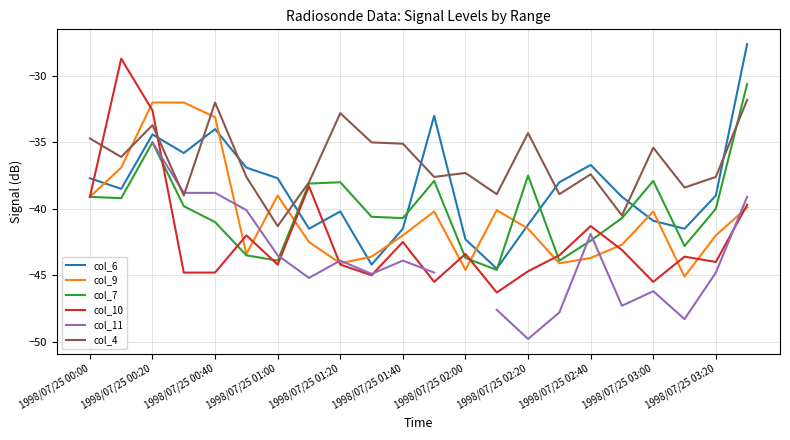

True or false: col_4 has a value of -34.3 at 1998/07/25 02:20.

True